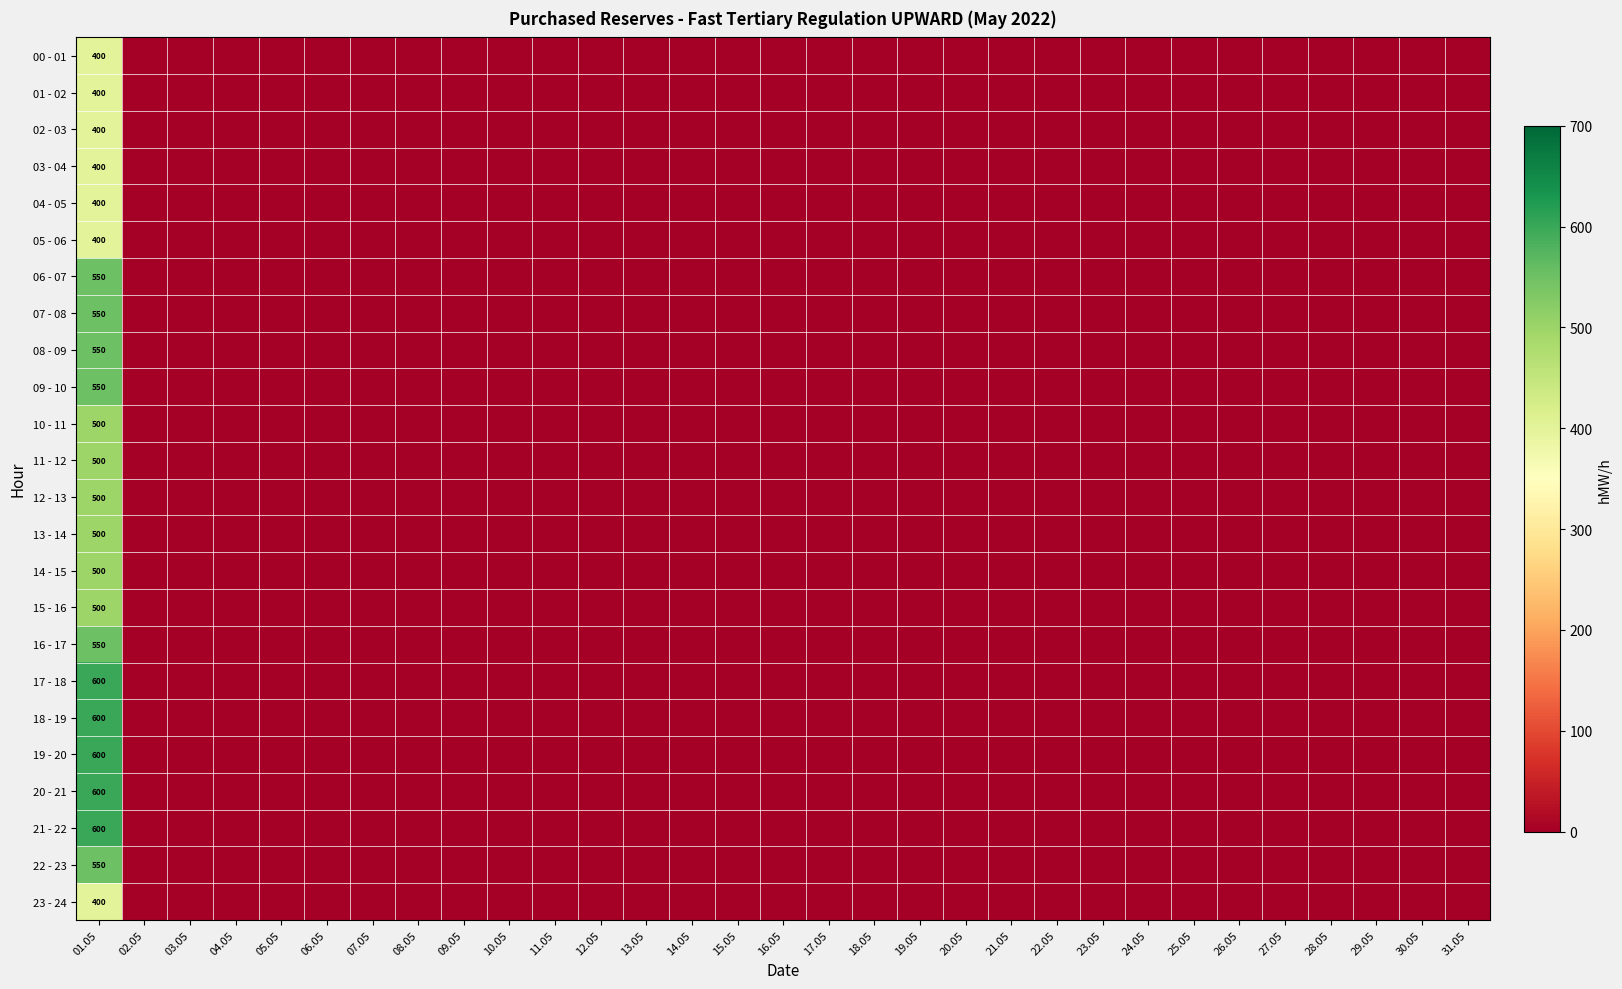

How many values in the 18 - 19 series exceed 0?

1